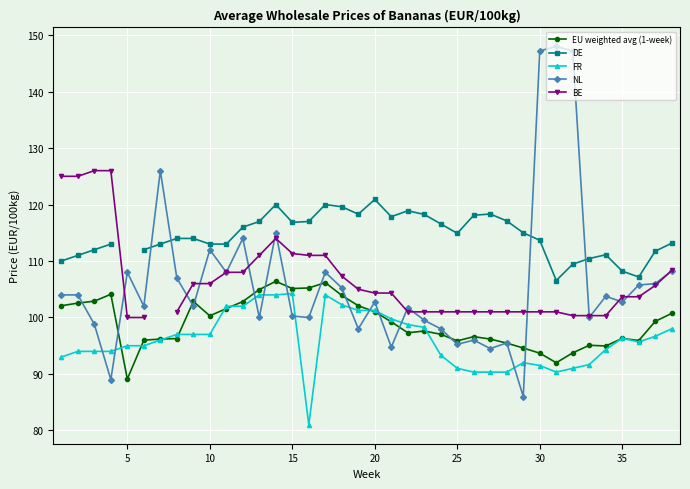

After their last crossing, which series has the higher values: NL or FR?

NL